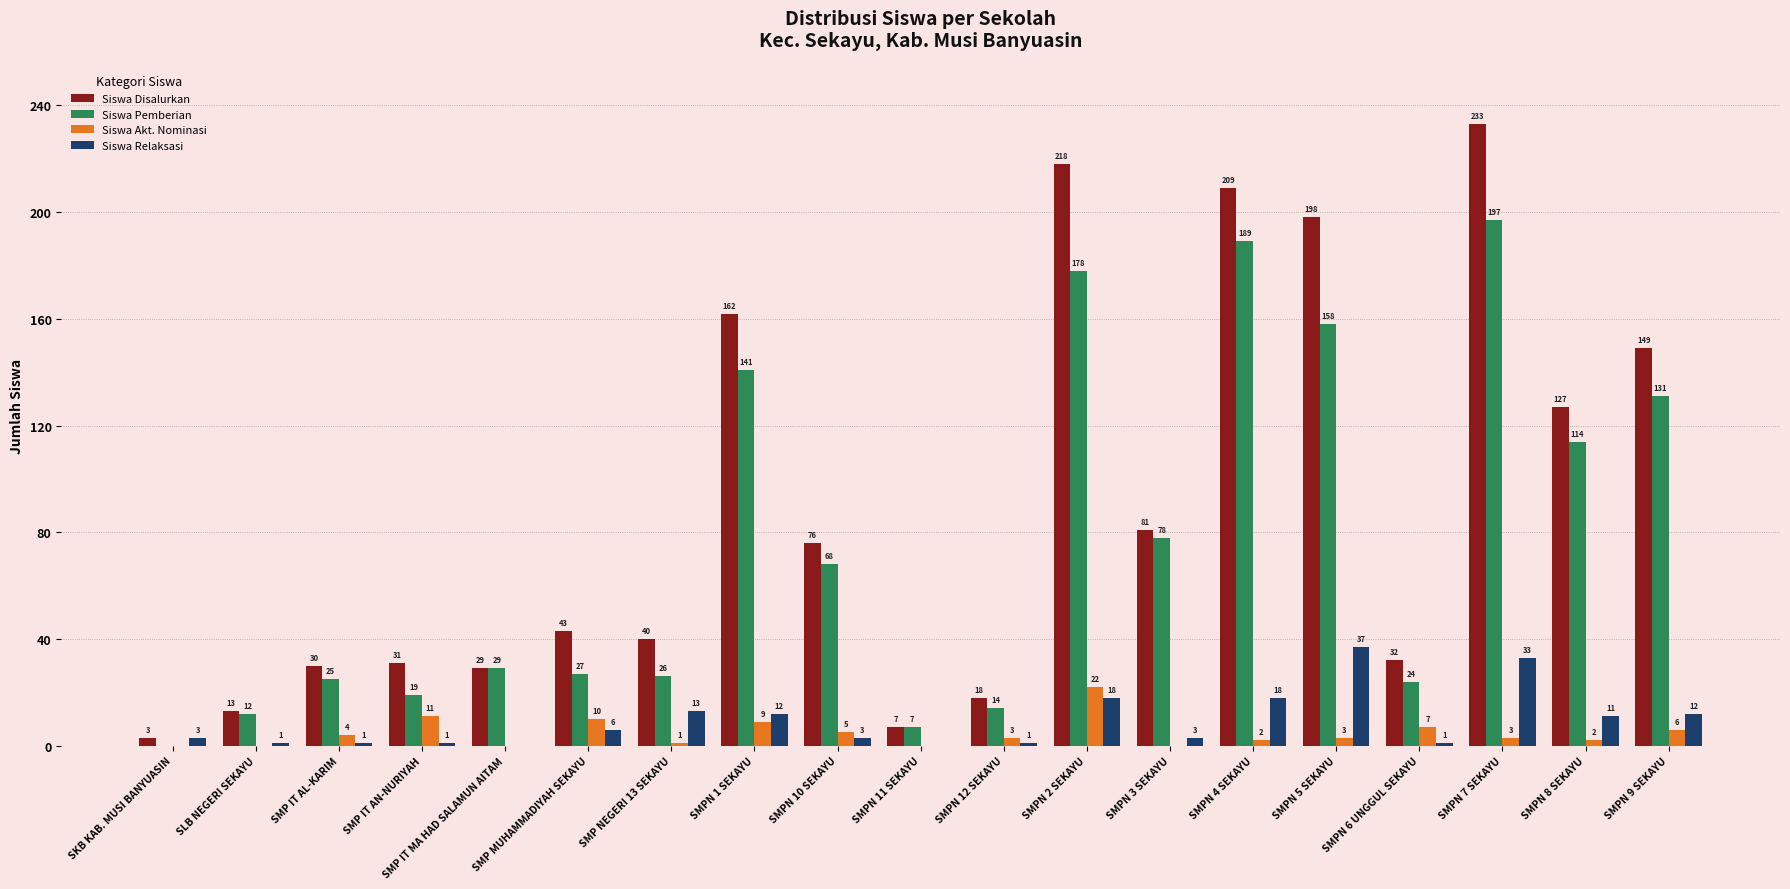

Reading left to right, transcribe all the data shown in this chart.

Siswa Disalurkan: SKB KAB. MUSI BANYUASIN=3	SLB NEGERI SEKAYU=13	SMP IT AL-KARIM=30	SMP IT AN-NURIYAH=31	SMP IT MA HAD SALAMUN AITAM=29	SMP MUHAMMADIYAH SEKAYU=43	SMP NEGERI 13 SEKAYU=40	SMPN 1 SEKAYU=162	SMPN 10 SEKAYU=76	SMPN 11 SEKAYU=7	SMPN 12 SEKAYU=18	SMPN 2 SEKAYU=218	SMPN 3 SEKAYU=81	SMPN 4 SEKAYU=209	SMPN 5 SEKAYU=198	SMPN 6 UNGGUL SEKAYU=32	SMPN 7 SEKAYU=233	SMPN 8 SEKAYU=127	SMPN 9 SEKAYU=149
Siswa Pemberian: SKB KAB. MUSI BANYUASIN=0	SLB NEGERI SEKAYU=12	SMP IT AL-KARIM=25	SMP IT AN-NURIYAH=19	SMP IT MA HAD SALAMUN AITAM=29	SMP MUHAMMADIYAH SEKAYU=27	SMP NEGERI 13 SEKAYU=26	SMPN 1 SEKAYU=141	SMPN 10 SEKAYU=68	SMPN 11 SEKAYU=7	SMPN 12 SEKAYU=14	SMPN 2 SEKAYU=178	SMPN 3 SEKAYU=78	SMPN 4 SEKAYU=189	SMPN 5 SEKAYU=158	SMPN 6 UNGGUL SEKAYU=24	SMPN 7 SEKAYU=197	SMPN 8 SEKAYU=114	SMPN 9 SEKAYU=131
Siswa Akt. Nominasi: SKB KAB. MUSI BANYUASIN=0	SLB NEGERI SEKAYU=0	SMP IT AL-KARIM=4	SMP IT AN-NURIYAH=11	SMP IT MA HAD SALAMUN AITAM=0	SMP MUHAMMADIYAH SEKAYU=10	SMP NEGERI 13 SEKAYU=1	SMPN 1 SEKAYU=9	SMPN 10 SEKAYU=5	SMPN 11 SEKAYU=0	SMPN 12 SEKAYU=3	SMPN 2 SEKAYU=22	SMPN 3 SEKAYU=0	SMPN 4 SEKAYU=2	SMPN 5 SEKAYU=3	SMPN 6 UNGGUL SEKAYU=7	SMPN 7 SEKAYU=3	SMPN 8 SEKAYU=2	SMPN 9 SEKAYU=6
Siswa Relaksasi: SKB KAB. MUSI BANYUASIN=3	SLB NEGERI SEKAYU=1	SMP IT AL-KARIM=1	SMP IT AN-NURIYAH=1	SMP IT MA HAD SALAMUN AITAM=0	SMP MUHAMMADIYAH SEKAYU=6	SMP NEGERI 13 SEKAYU=13	SMPN 1 SEKAYU=12	SMPN 10 SEKAYU=3	SMPN 11 SEKAYU=0	SMPN 12 SEKAYU=1	SMPN 2 SEKAYU=18	SMPN 3 SEKAYU=3	SMPN 4 SEKAYU=18	SMPN 5 SEKAYU=37	SMPN 6 UNGGUL SEKAYU=1	SMPN 7 SEKAYU=33	SMPN 8 SEKAYU=11	SMPN 9 SEKAYU=12